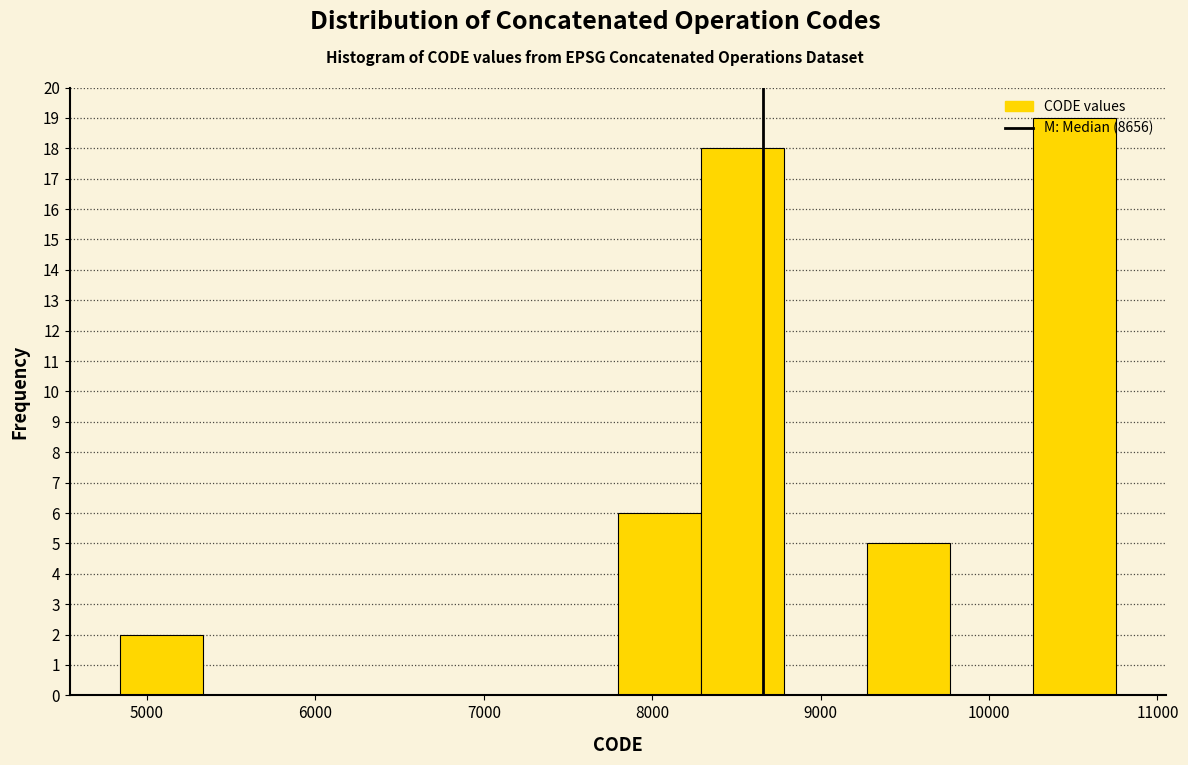

Reading left to right, transcribe this chart: for each bar, give the range it covers on the x-axis and its height. Neither the bar edges nor the heights are printed on the chart, so give them approximately, as read against the axes.

4800 to 5300: 2
5300 to 5800: 0
5800 to 6300: 0
6300 to 6800: 0
6800 to 7300: 0
7300 to 7800: 0
7800 to 8300: 6
8300 to 8800: 18
8800 to 9300: 0
9300 to 9800: 5
9800 to 10300: 0
10300 to 10800: 19